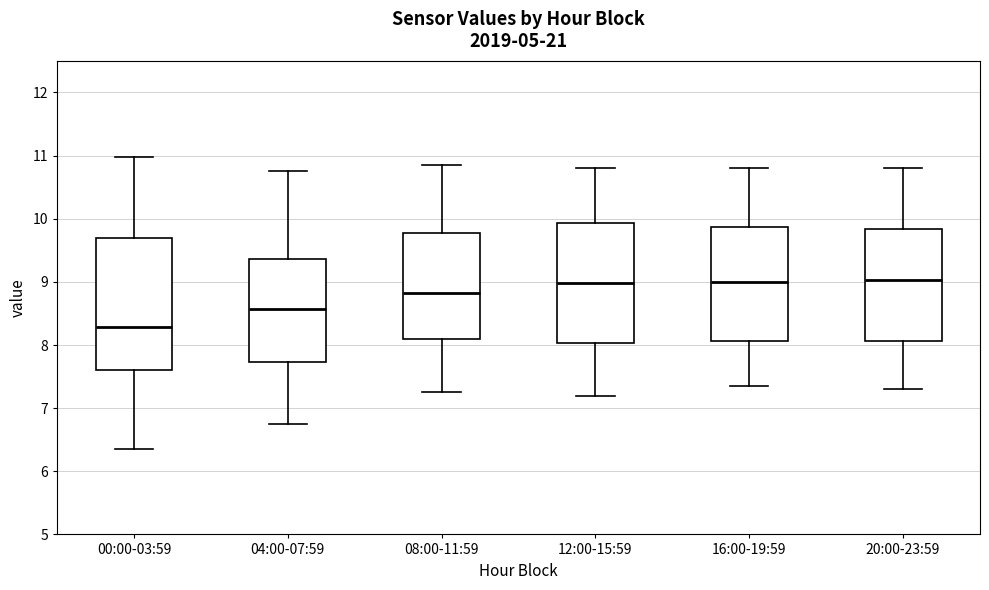

Reading left to right, read every box against the y-axis: the position of its median line, the range the box covers, and the ends of its whiskers. The values are not printed on the chart, so give them approximately, as read against the axis.

00:00-03:59: median 8.3, box 7.6 to 9.7, whiskers 6.4 to 11.0
04:00-07:59: median 8.6, box 7.7 to 9.4, whiskers 6.8 to 10.8
08:00-11:59: median 8.8, box 8.1 to 9.8, whiskers 7.3 to 10.9
12:00-15:59: median 9.0, box 8.0 to 9.9, whiskers 7.2 to 10.8
16:00-19:59: median 9.0, box 8.1 to 9.9, whiskers 7.4 to 10.8
20:00-23:59: median 9.0, box 8.1 to 9.8, whiskers 7.3 to 10.8